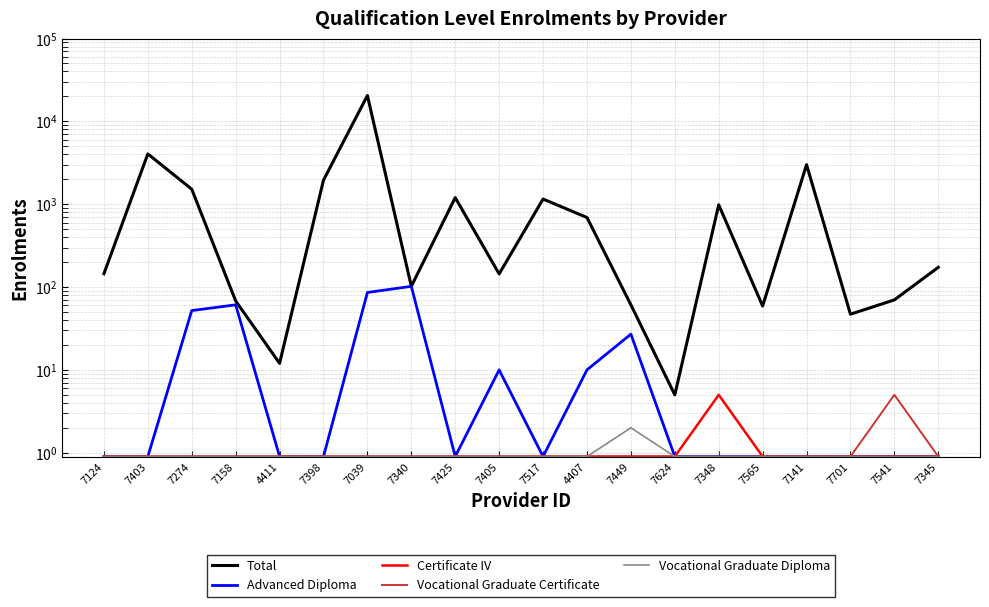

At how many categories does at least one series exceed 7486?

1